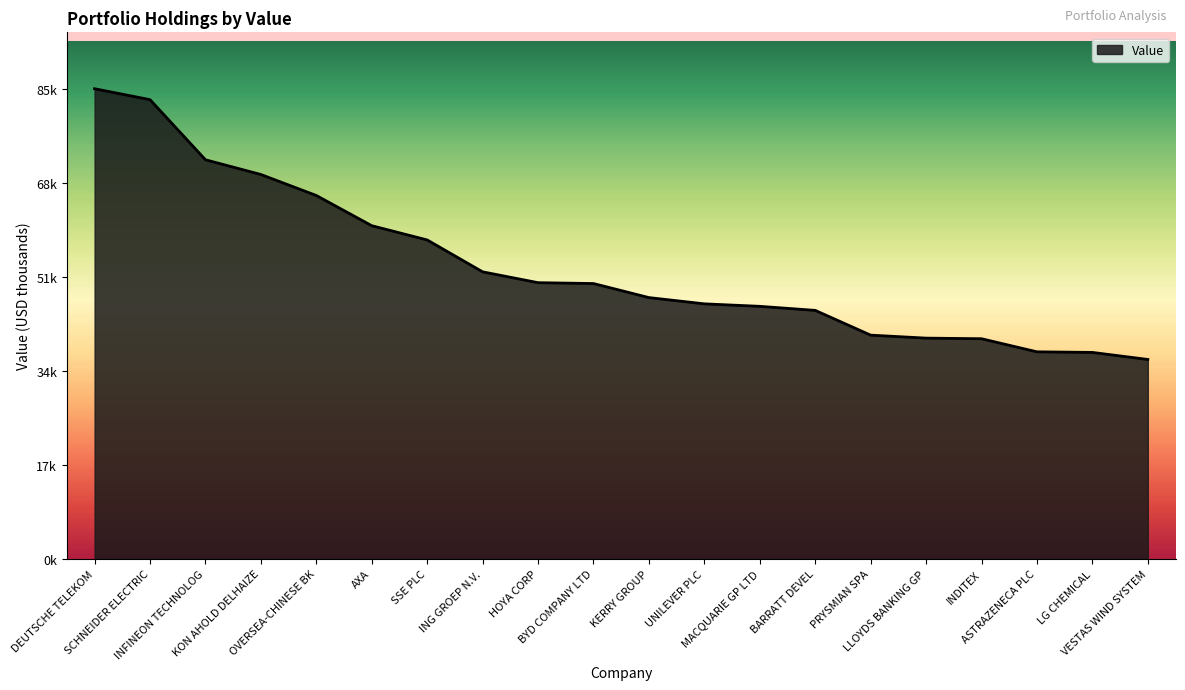

Does the chart have visible grid lines?

No